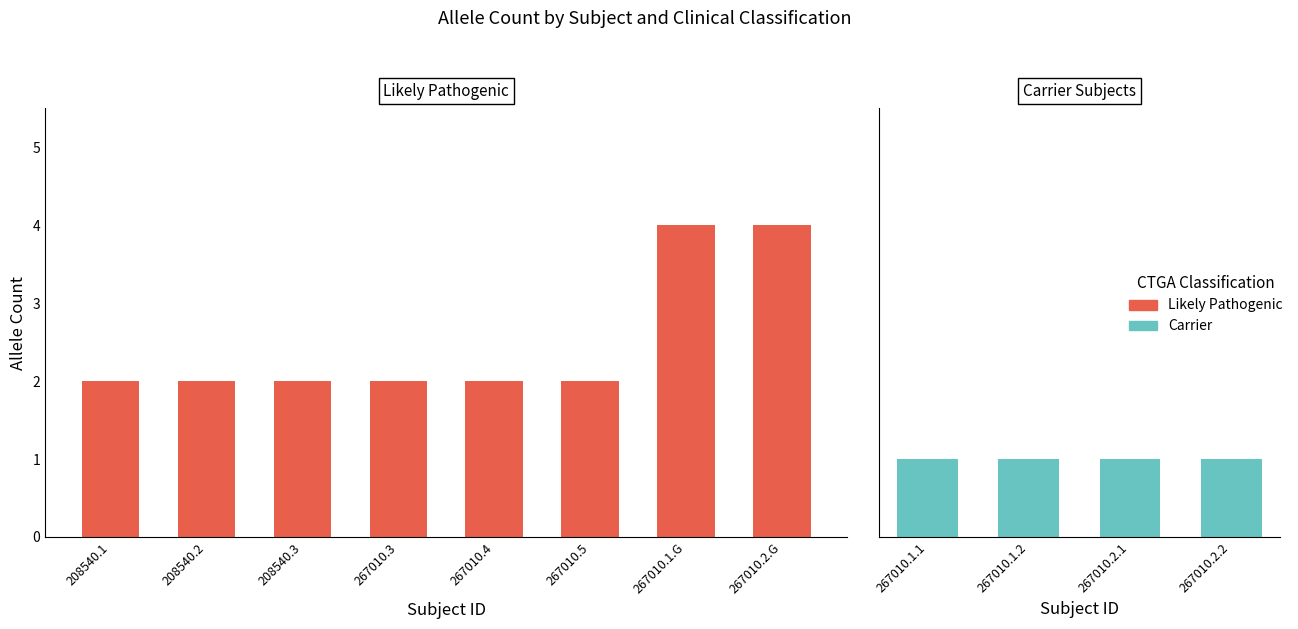

The value at 267010.1.G is 4. True or false?

True